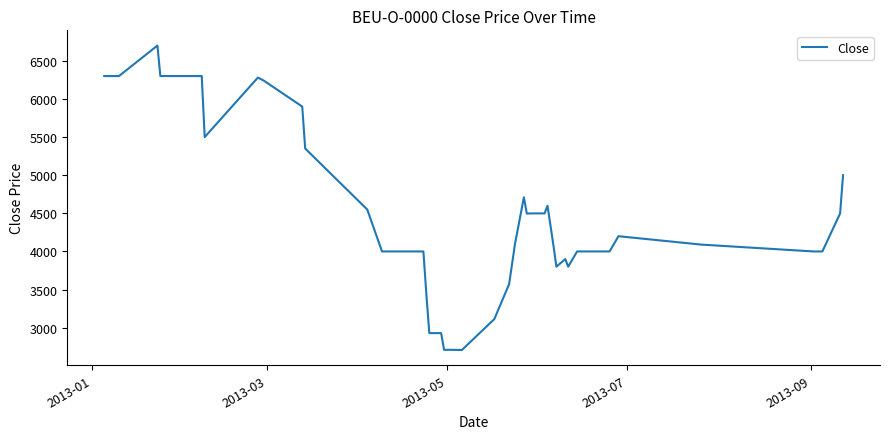

What is the greatest value displayed?

6700